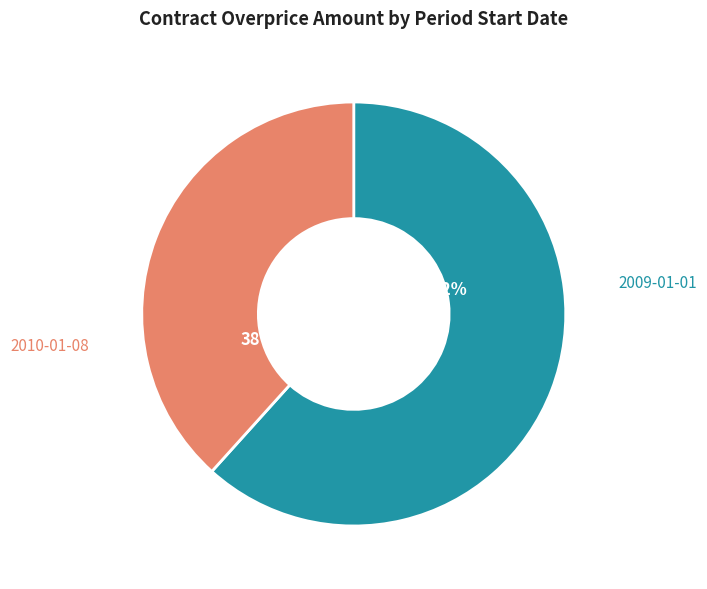

To the nearest percent, what is the average slice percentage?

50%